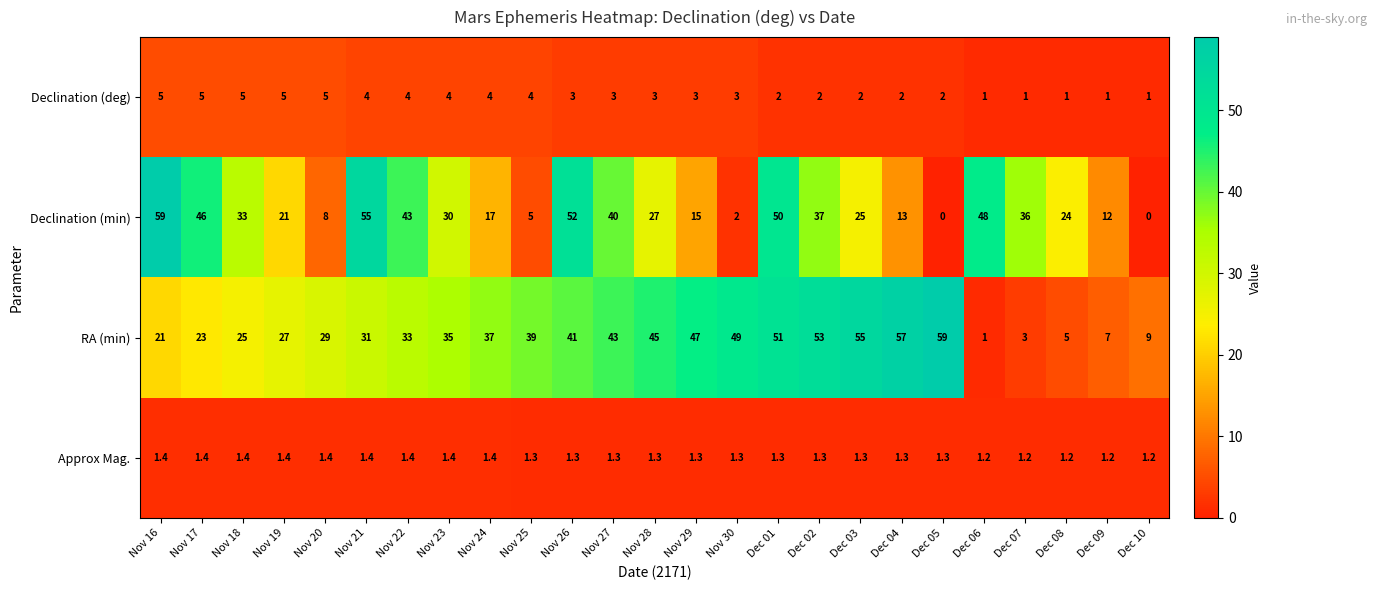

What is the sum of the Declination (min) values at Nov 30 and Nov 16?

61.0